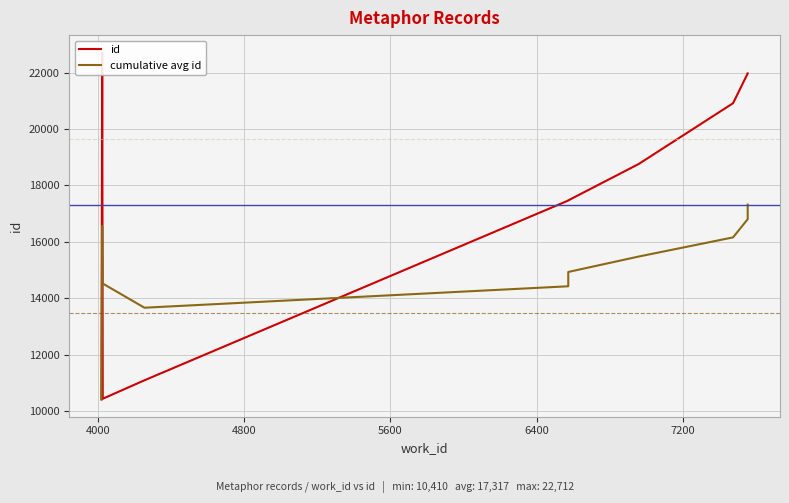

How many values in the cumulative avg id series exceed 15474?

5